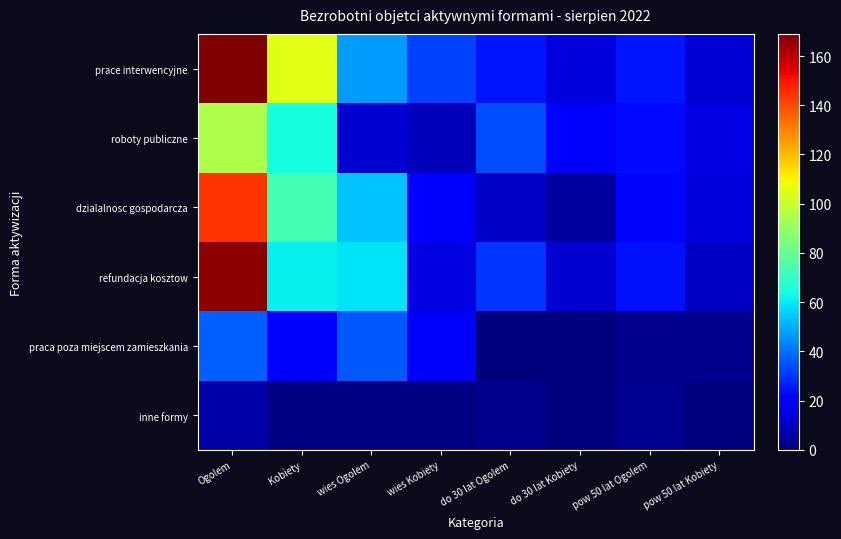

Which series has the widest spread of values?

refundacja kosztow